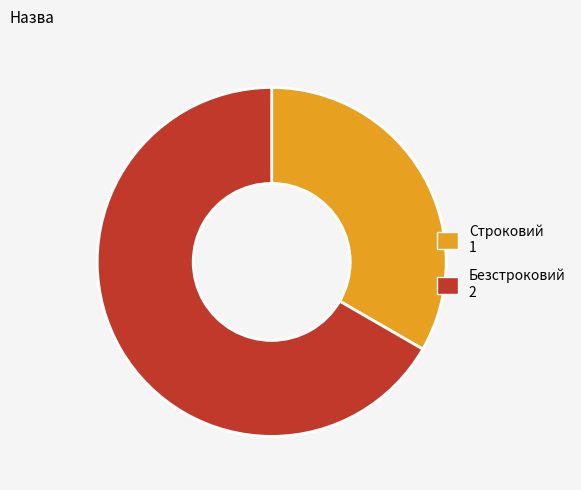

How many slices are in this pie chart?

2